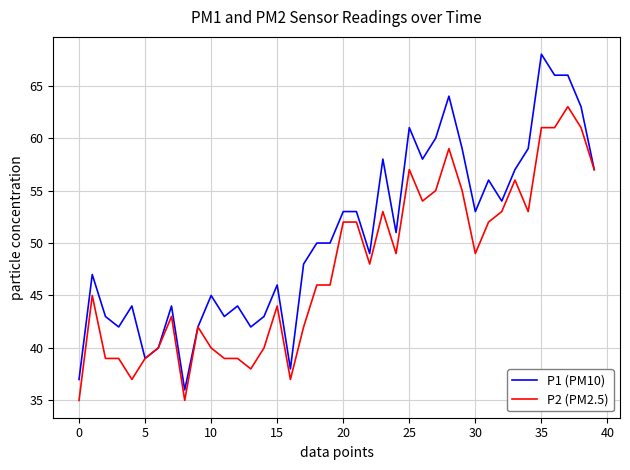

Rank the series by their maximum value, from highest to lowest.

P1 (PM10), P2 (PM2.5)